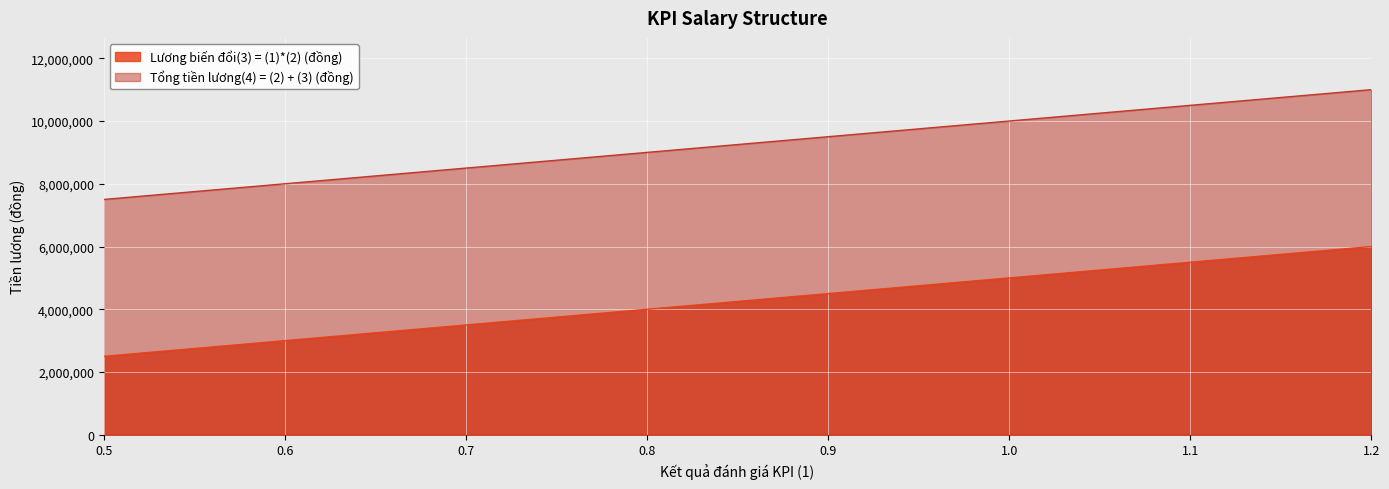

What is the label of the 7th point from the right?

0.6